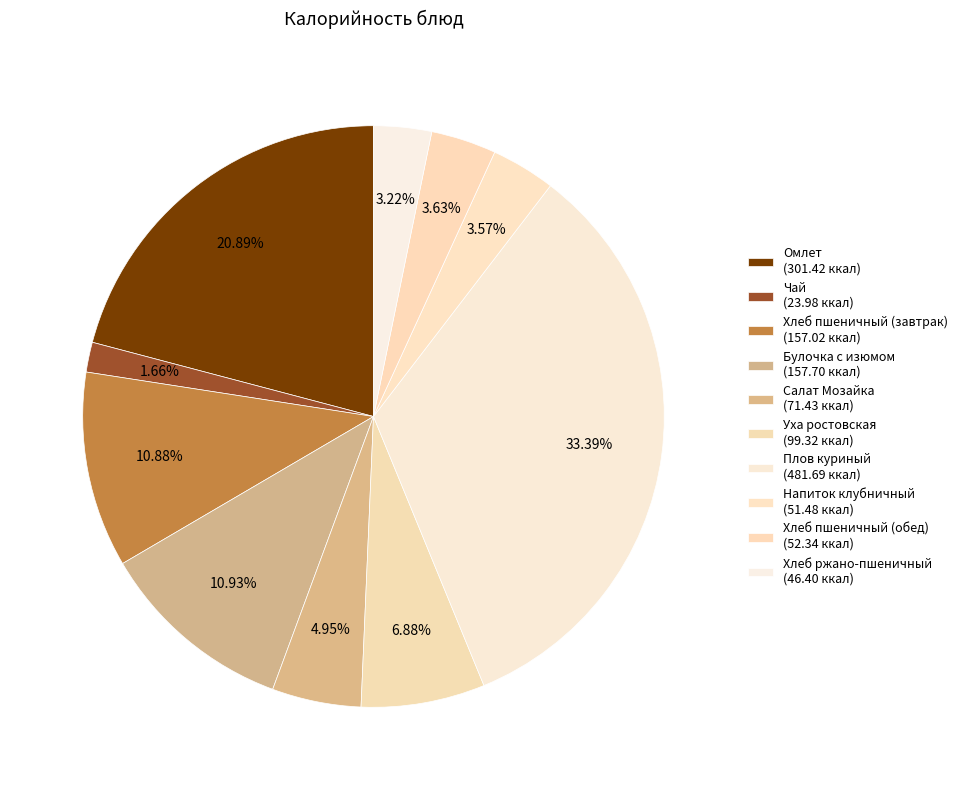

Is it true that Хлеб ржано-пшеничный is 3% of the pie?

True